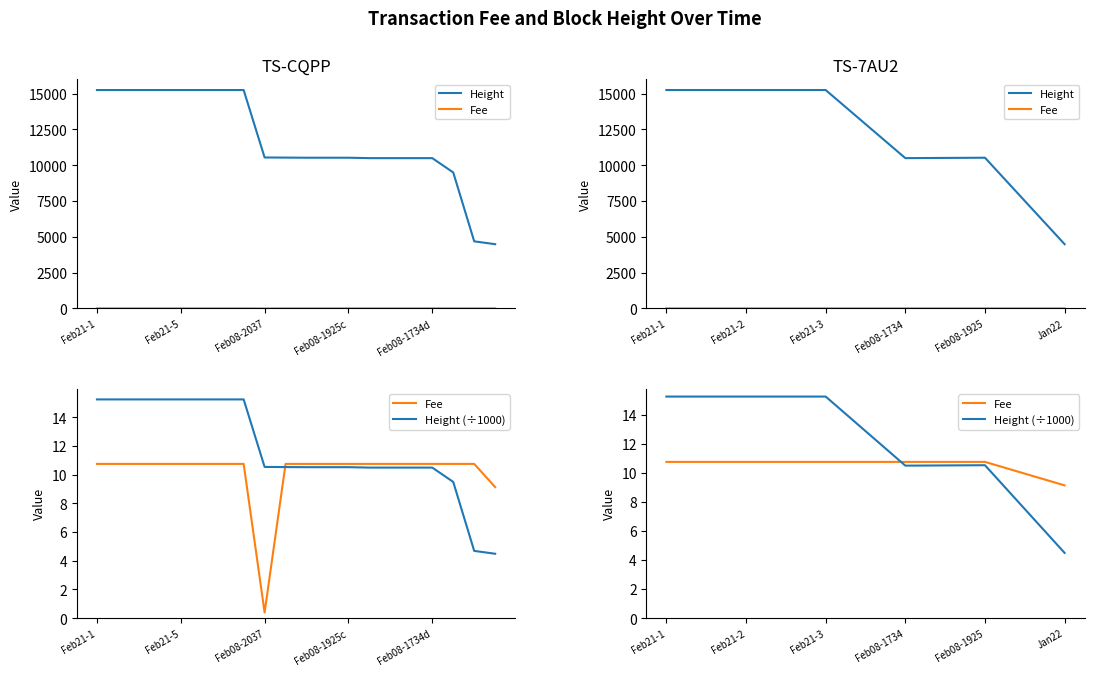

Between Feb21-3 and Feb08-1925, which is larger?

Feb21-3